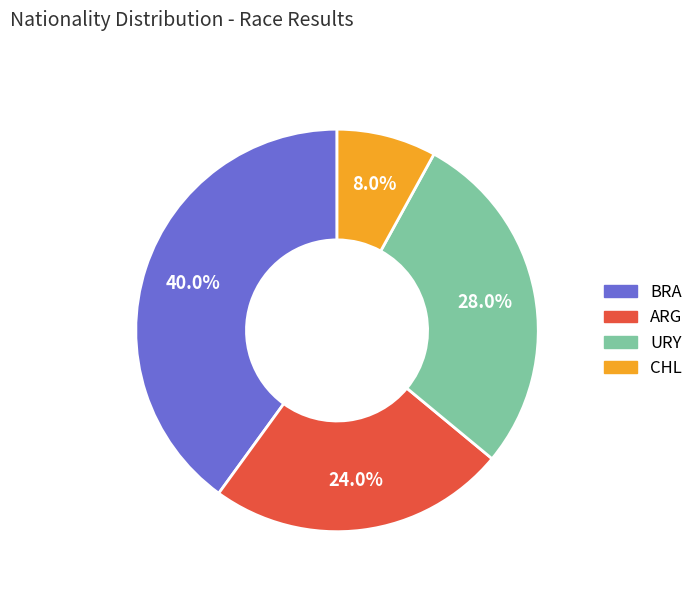

What percentage is the BRA slice, to the nearest percent?

40%